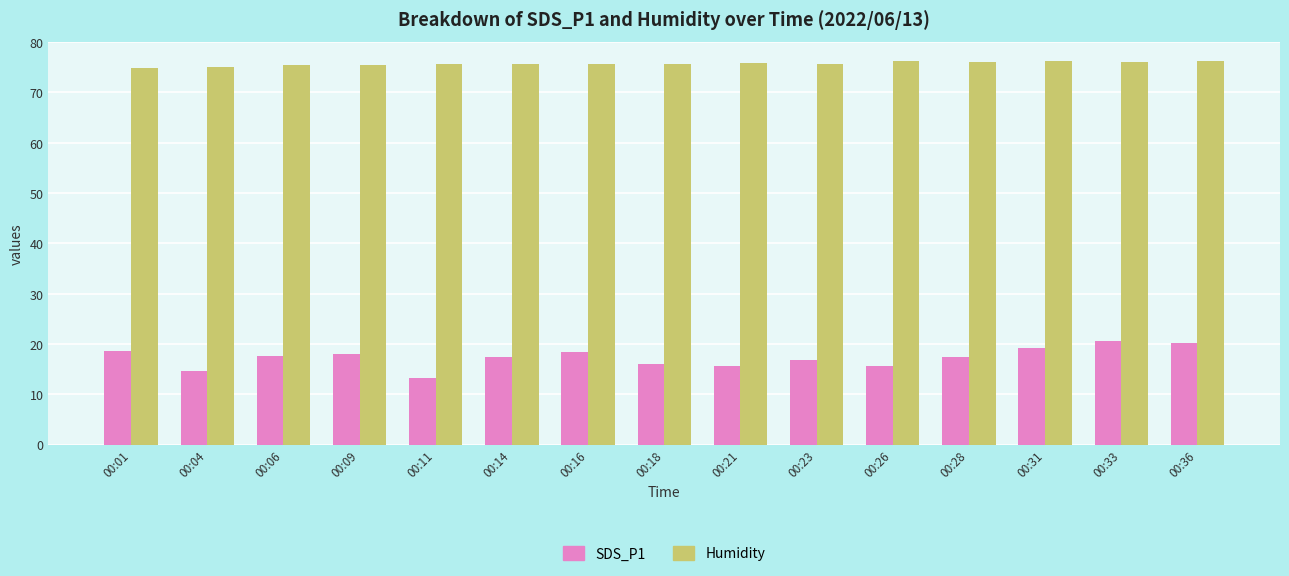

How many groups of bars are there?

15